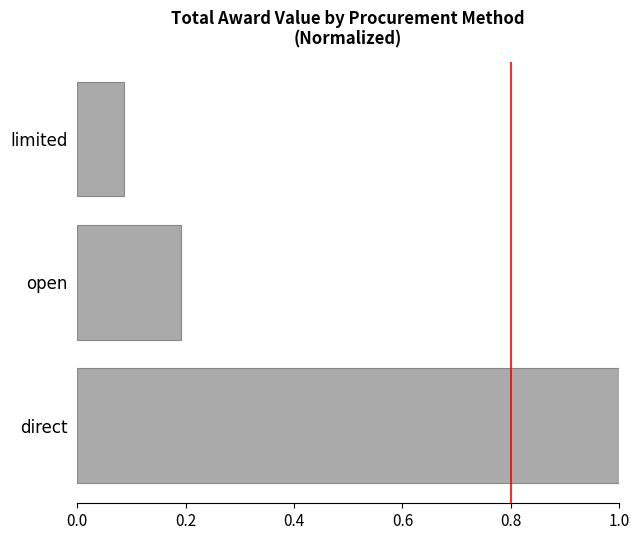

The value at open is 0.3. True or false?

False